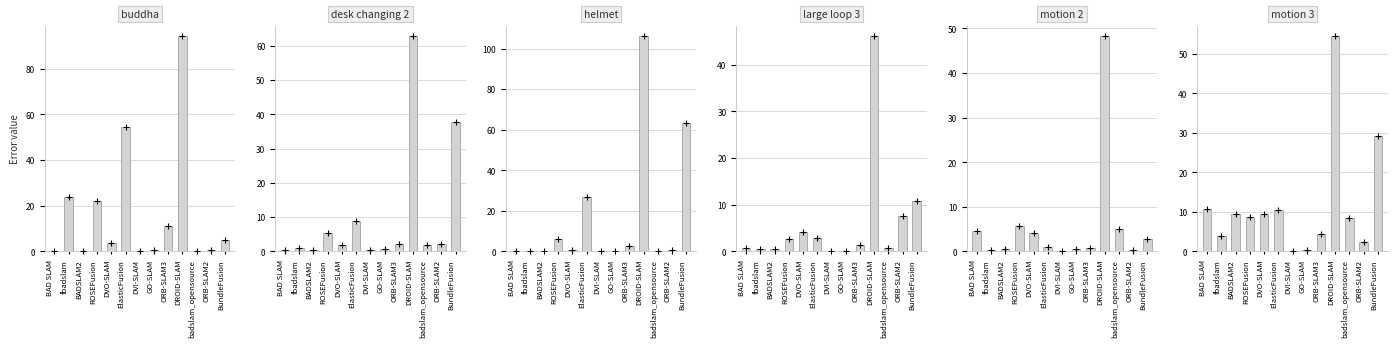

What is the sum of the motion 2 values at badslam_opensource and BAD SLAM?

9.7